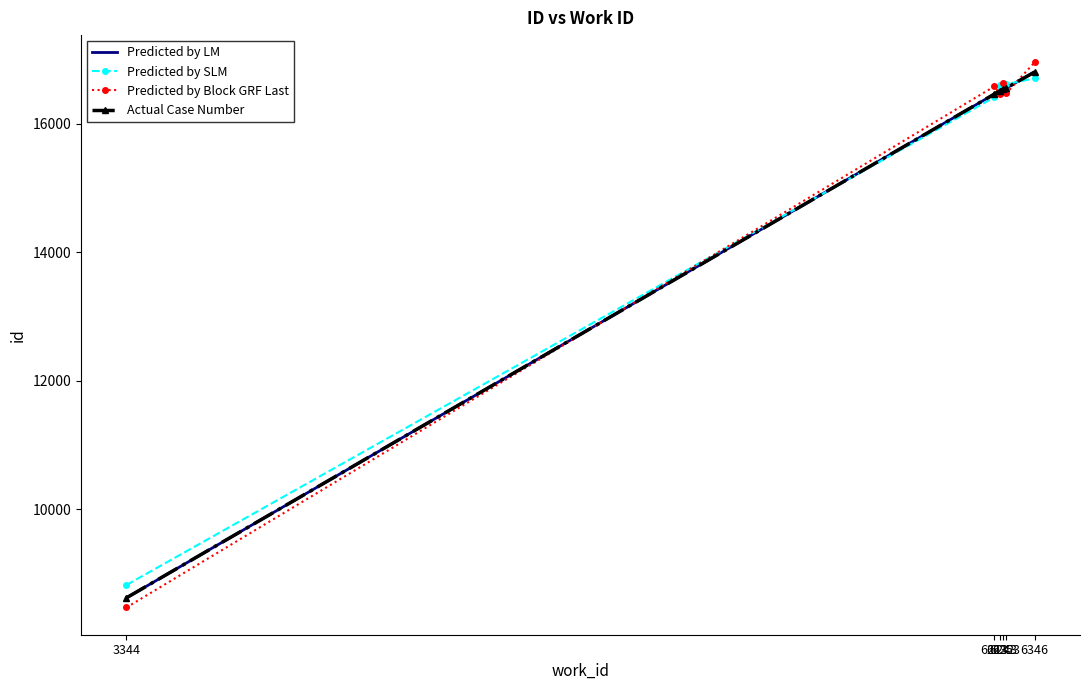

The Predicted by Block GRF Last series shows 11317 at 6253. True or false?

False